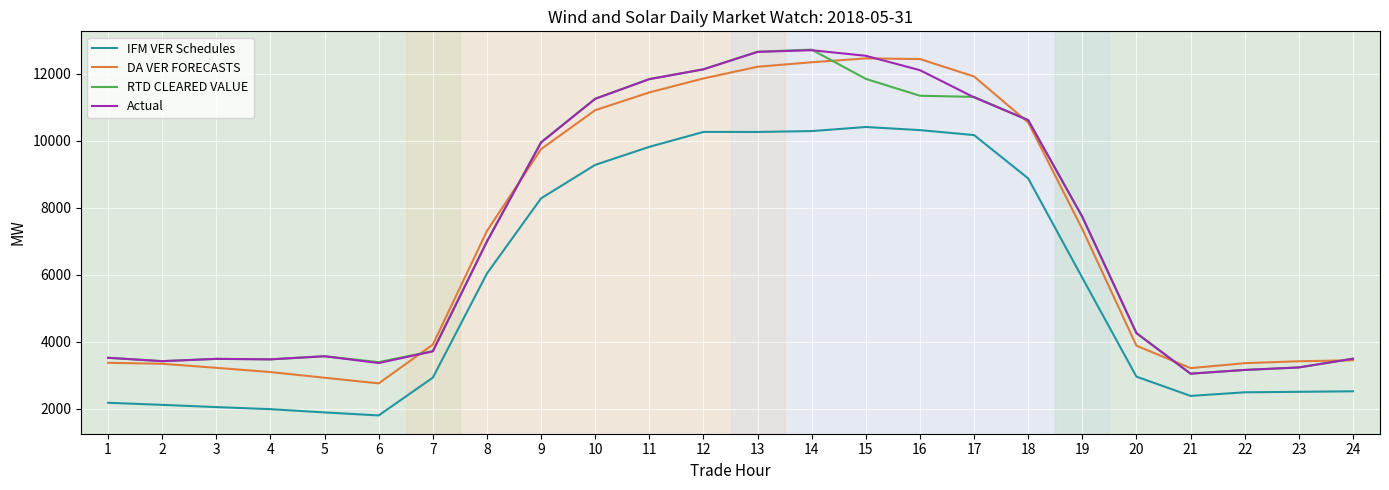

True or false: IFM VER Schedules and RTD CLEARED VALUE cross at least once.

False